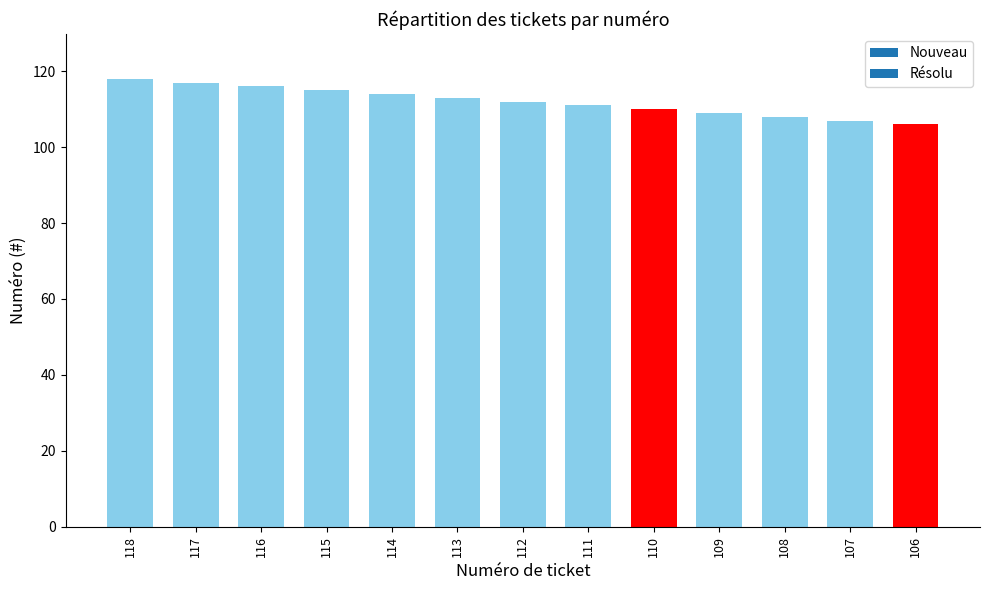

The chart shows a value of 113 at 113. True or false?

True